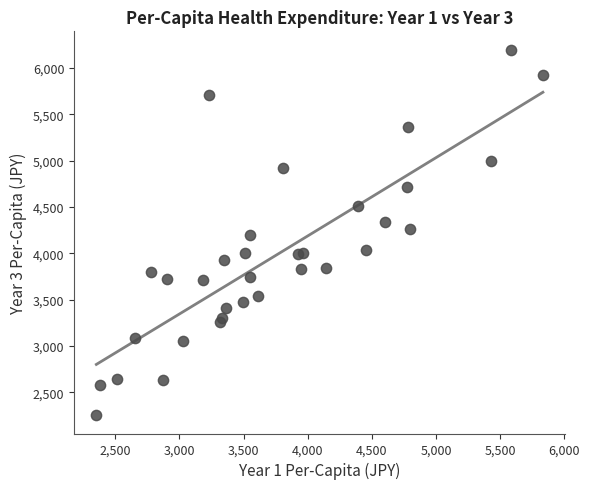

What is the range of X values (max minus min)?

3482